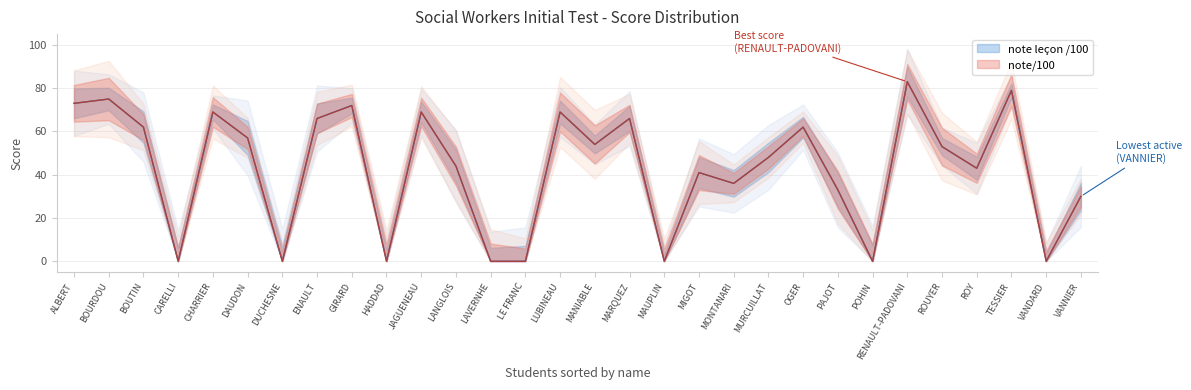

At MIGOT, list the series in order from smallest to largest.

note leçon /100, note/100